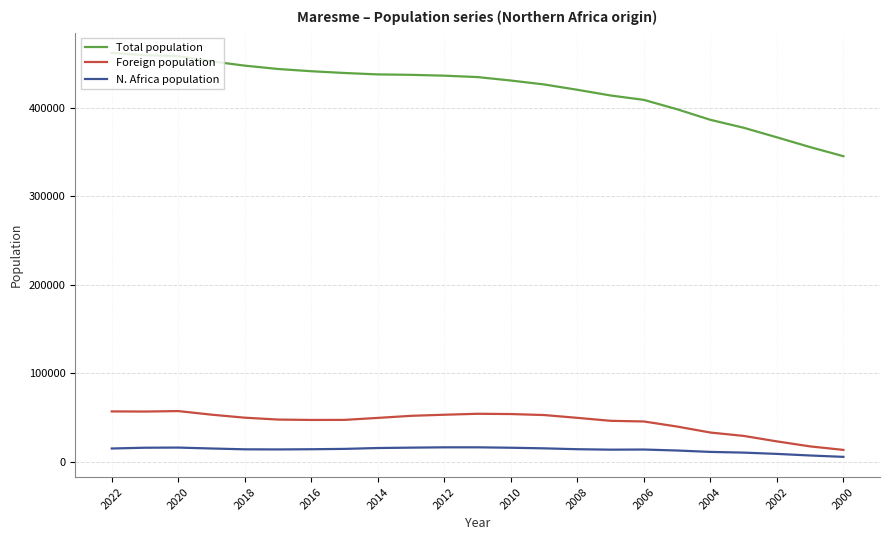

True or false: Total population and N. Africa population cross at least once.

False